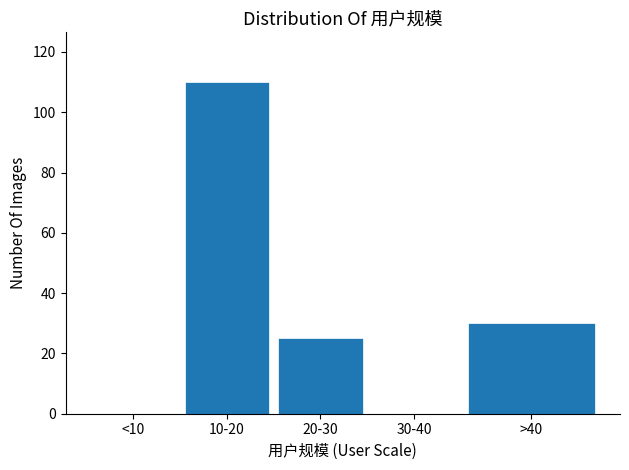

Reading left to right, what are all the values shown in this chart?

<10=0	10-20=110	20-30=25	30-40=0	>40=30